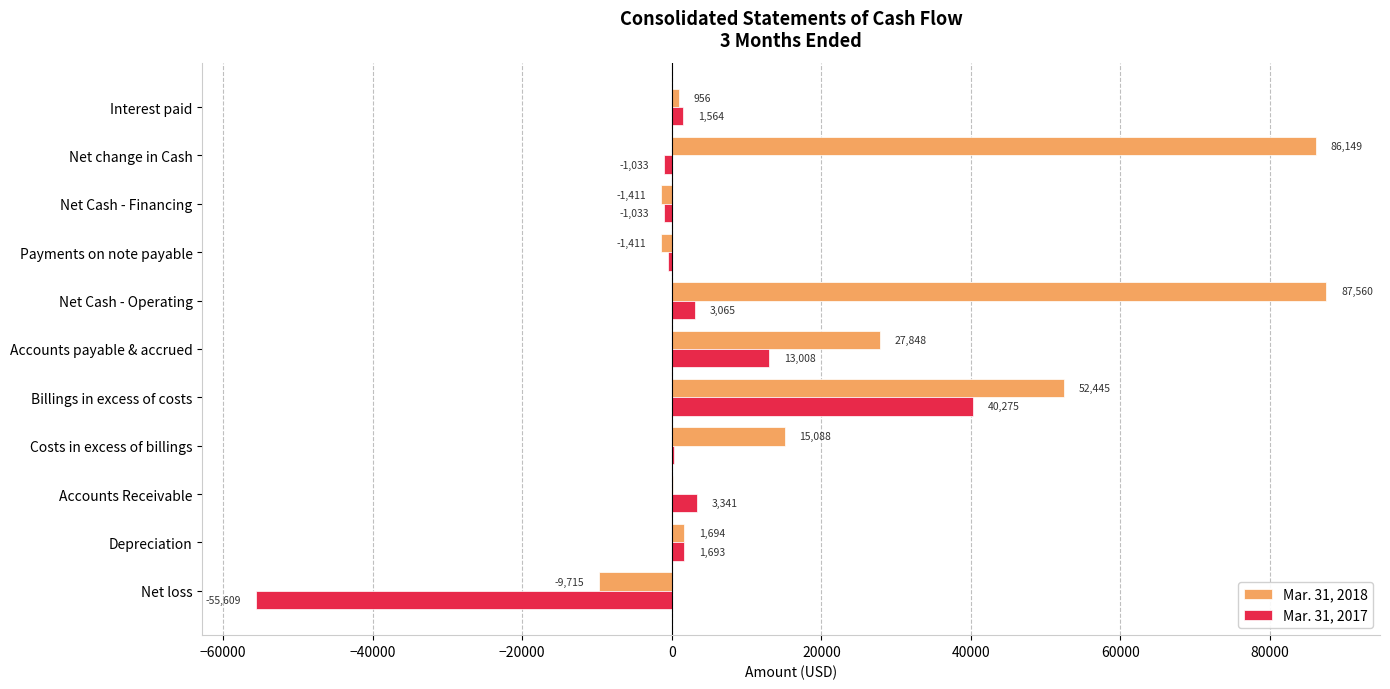

What is the sum of the Mar. 31, 2018 values at Interest paid and Net Cash - Financing?

-455